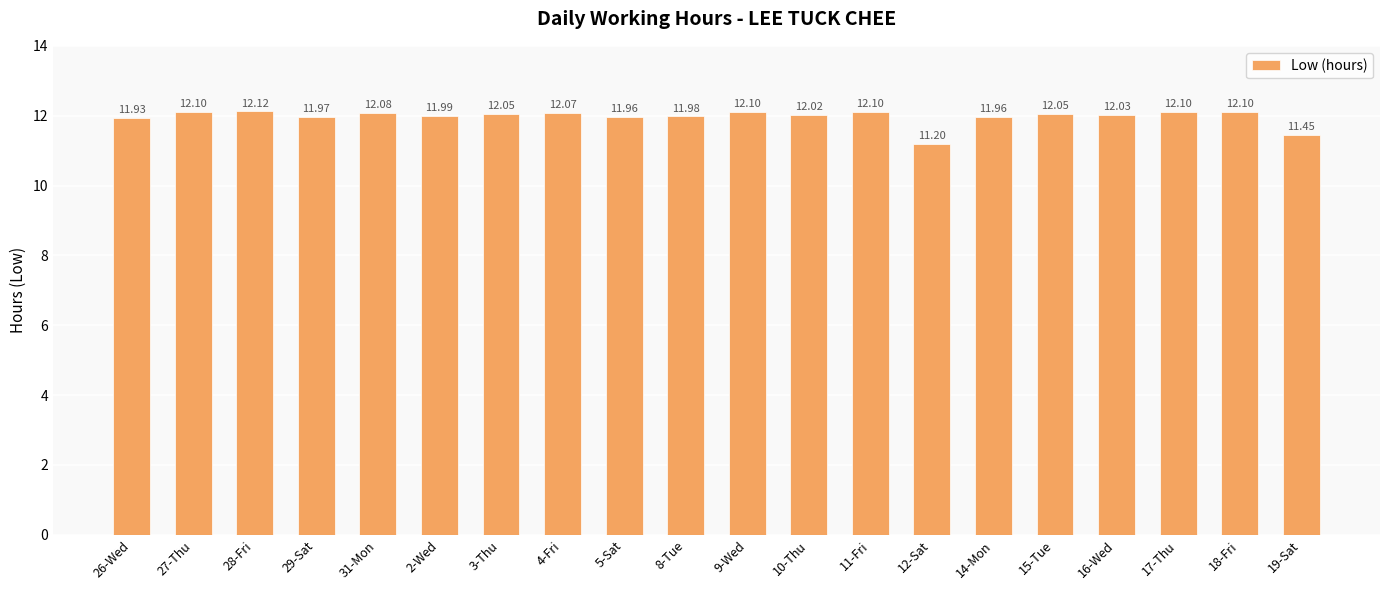

How many bars are there in total?

20